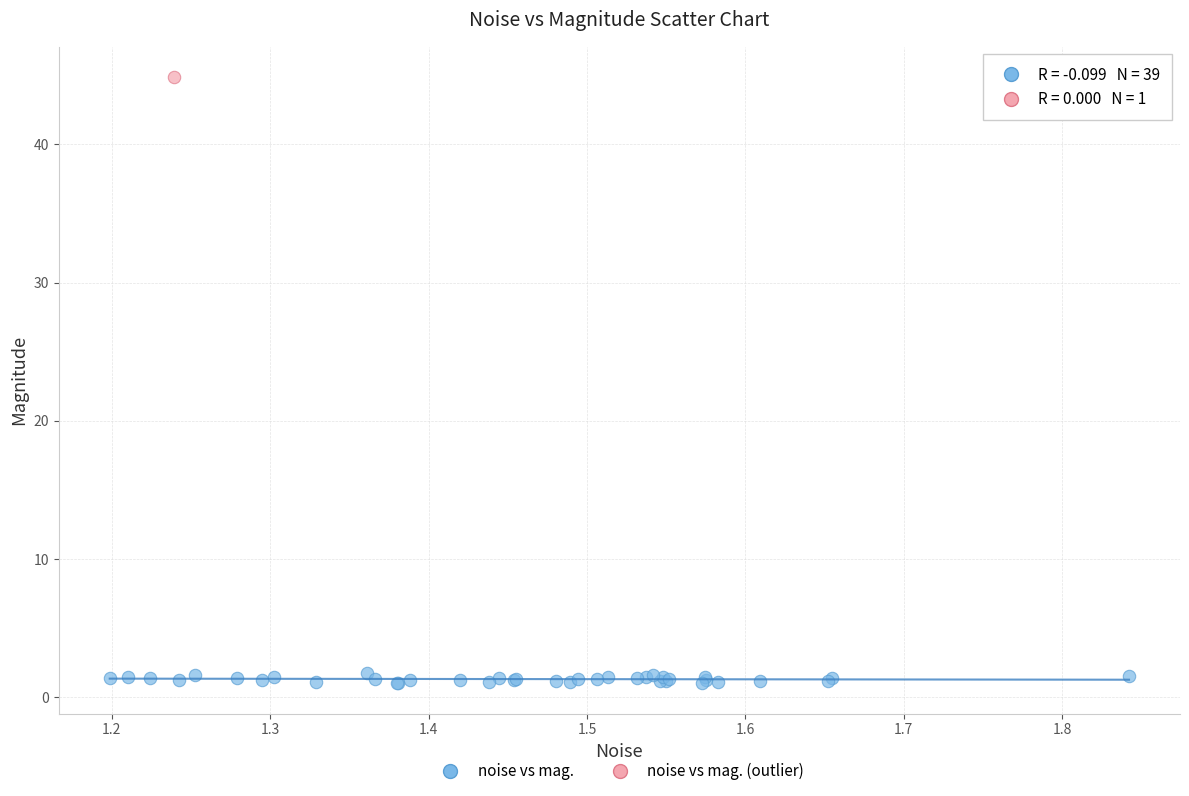

What are all the series names shown in the legend?

noise vs mag., noise vs mag. (outlier)